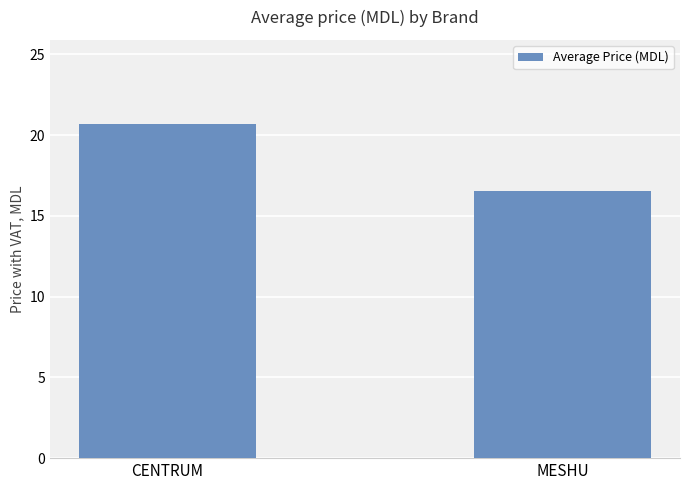

What is the smallest value displayed?

16.6